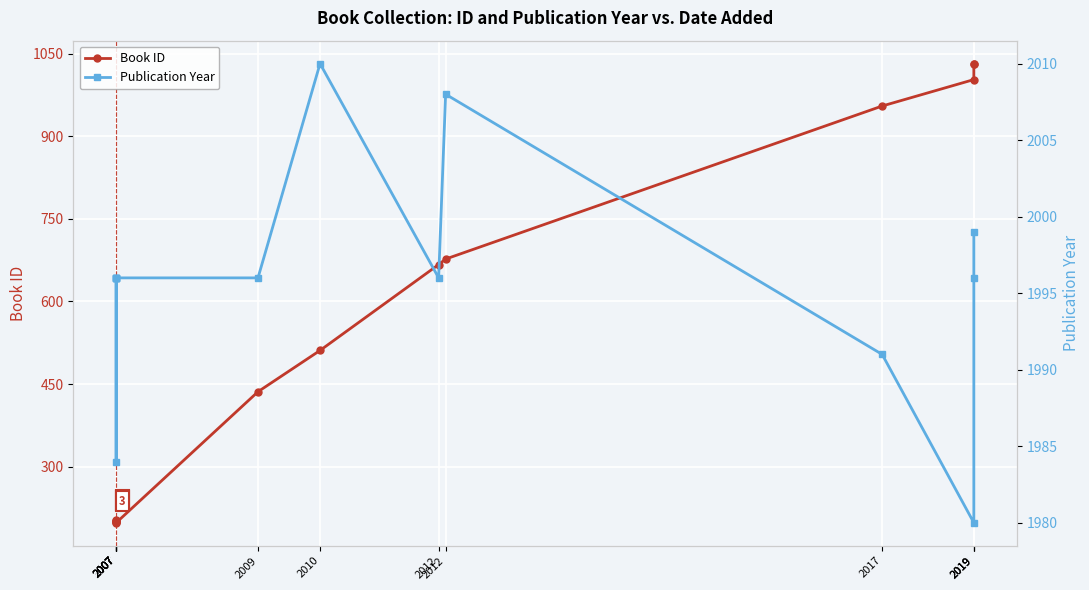

What is the difference between the maximum and minimum values in the Book ID series?

834